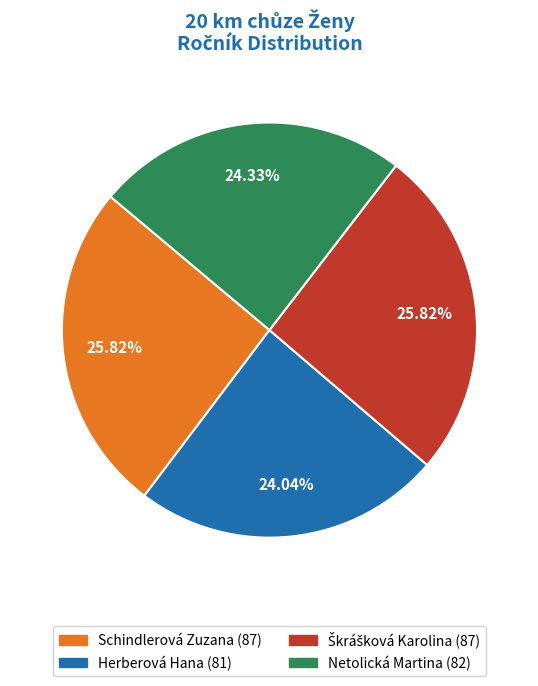

Does any single category account for the majority?

No